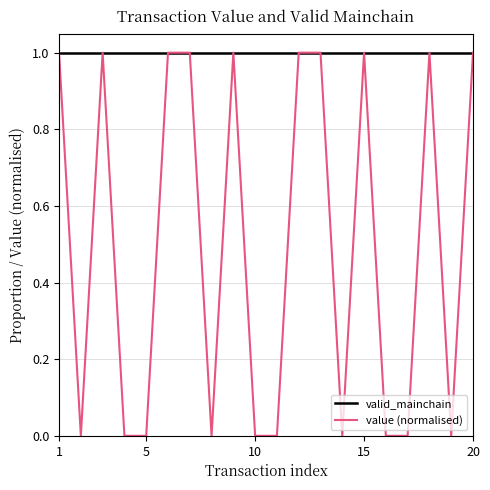

At how many categories does at least one series exceed 0?

20